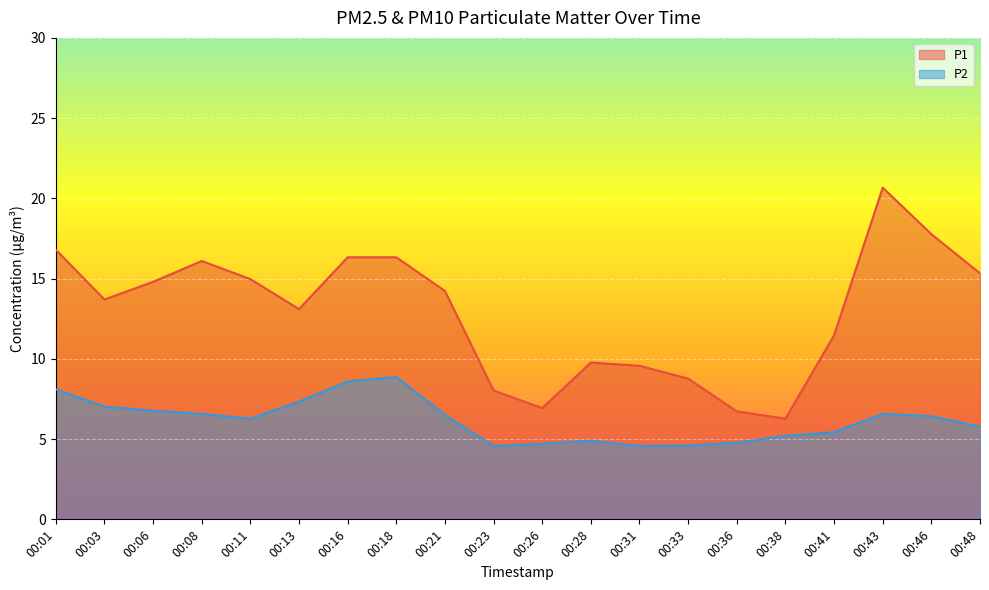

Reading right to left, transcribe all the data shown in this chart.

P1: 00:48=15.3	00:46=17.8	00:43=20.7	00:41=11.5	00:38=6.3	00:36=6.7	00:33=8.8	00:31=9.6	00:28=9.8	00:26=6.9	00:23=8.0	00:21=14.2	00:18=16.3	00:16=16.3	00:13=13.1	00:11=15.0	00:08=16.1	00:06=14.8	00:03=13.7	00:01=16.8
P2: 00:48=5.8	00:46=6.4	00:43=6.6	00:41=5.4	00:38=5.2	00:36=4.8	00:33=4.6	00:31=4.6	00:28=4.9	00:26=4.7	00:23=4.6	00:21=6.5	00:18=8.9	00:16=8.6	00:13=7.3	00:11=6.3	00:08=6.6	00:06=6.8	00:03=7.0	00:01=8.1